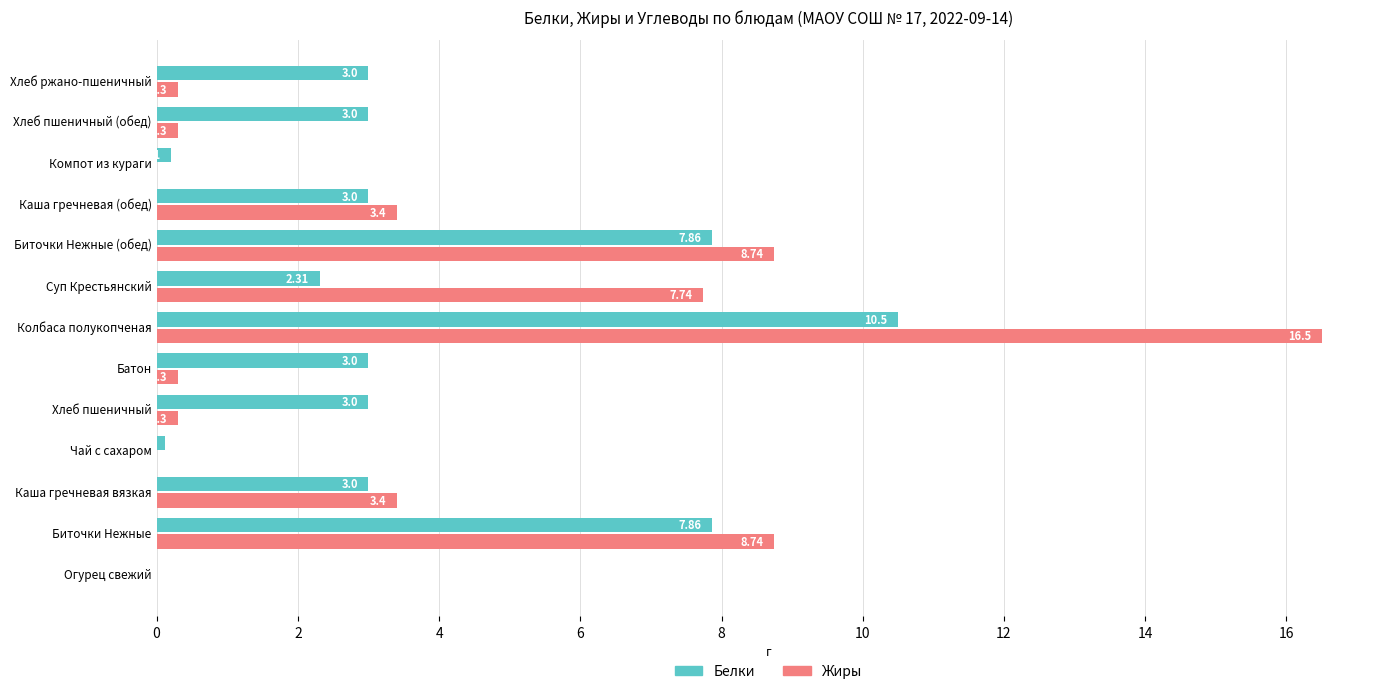

What is the maximum value shown in the chart?

16.5